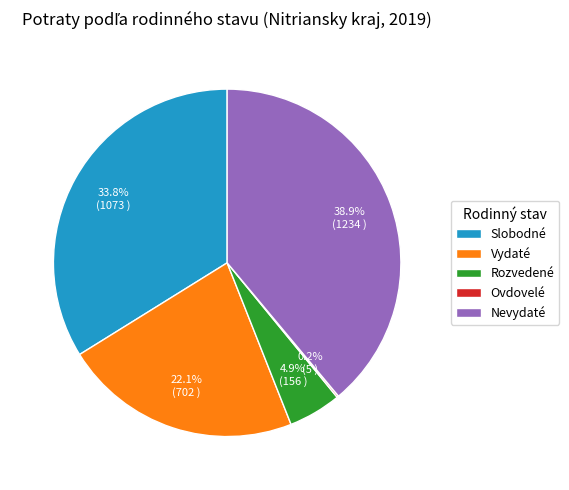

Which has a higher value, Slobodné or Rozvedené?

Slobodné